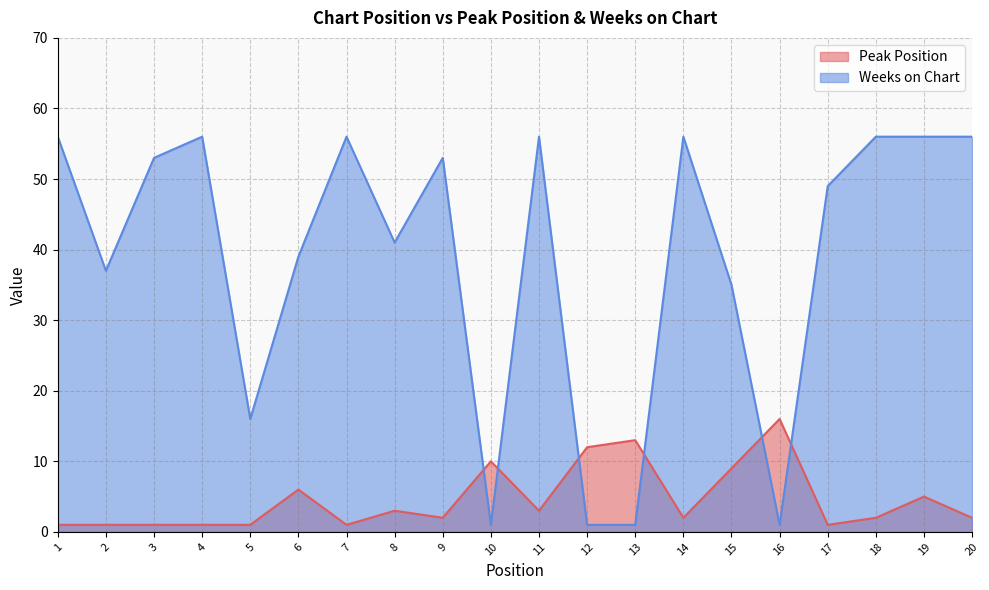

Reading left to right, transcribe all the data shown in this chart.

Peak Position: 1=1	2=1	3=1	4=1	5=1	6=6	7=1	8=3	9=2	10=10	11=3	12=12	13=13	14=2	15=9	16=16	17=1	18=2	19=5	20=2
Weeks on Chart: 1=56	2=37	3=53	4=56	5=16	6=39	7=56	8=41	9=53	10=1	11=56	12=1	13=1	14=56	15=35	16=1	17=49	18=56	19=56	20=56